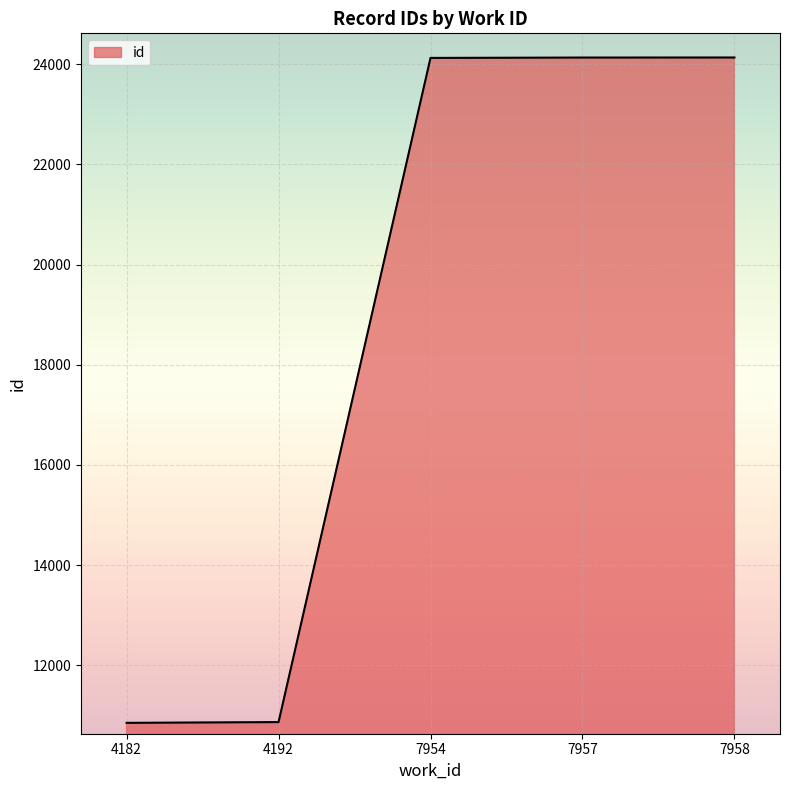

What is the sum of the values at 7954 and 4182?

34975